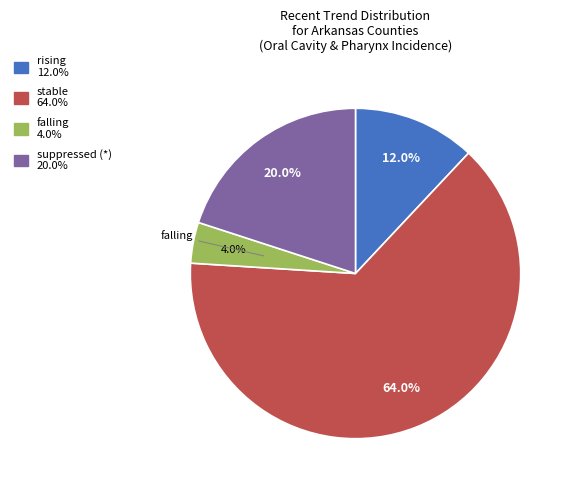

Is there any slice that represents more than half of the pie?

Yes